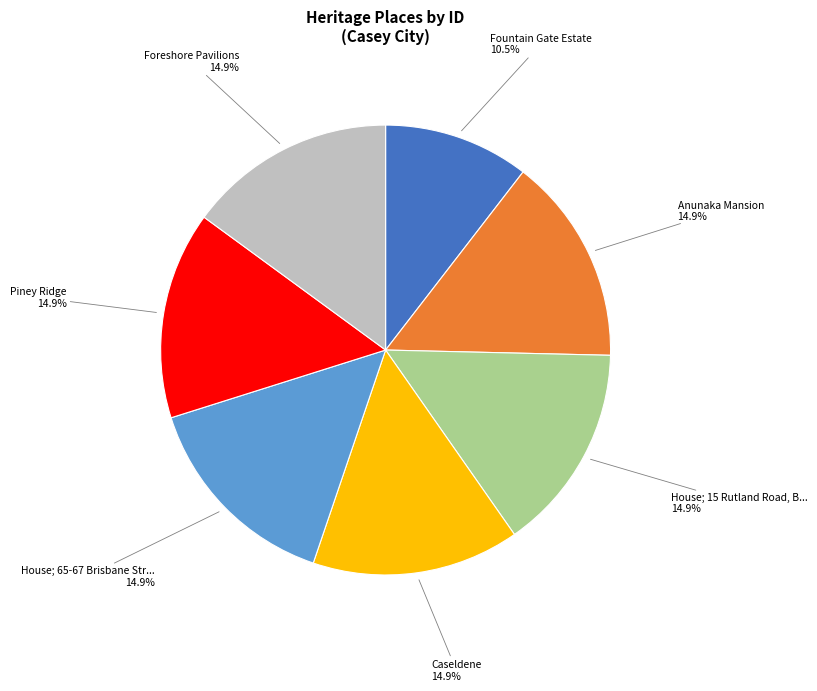

How many segments does this pie chart have?

7